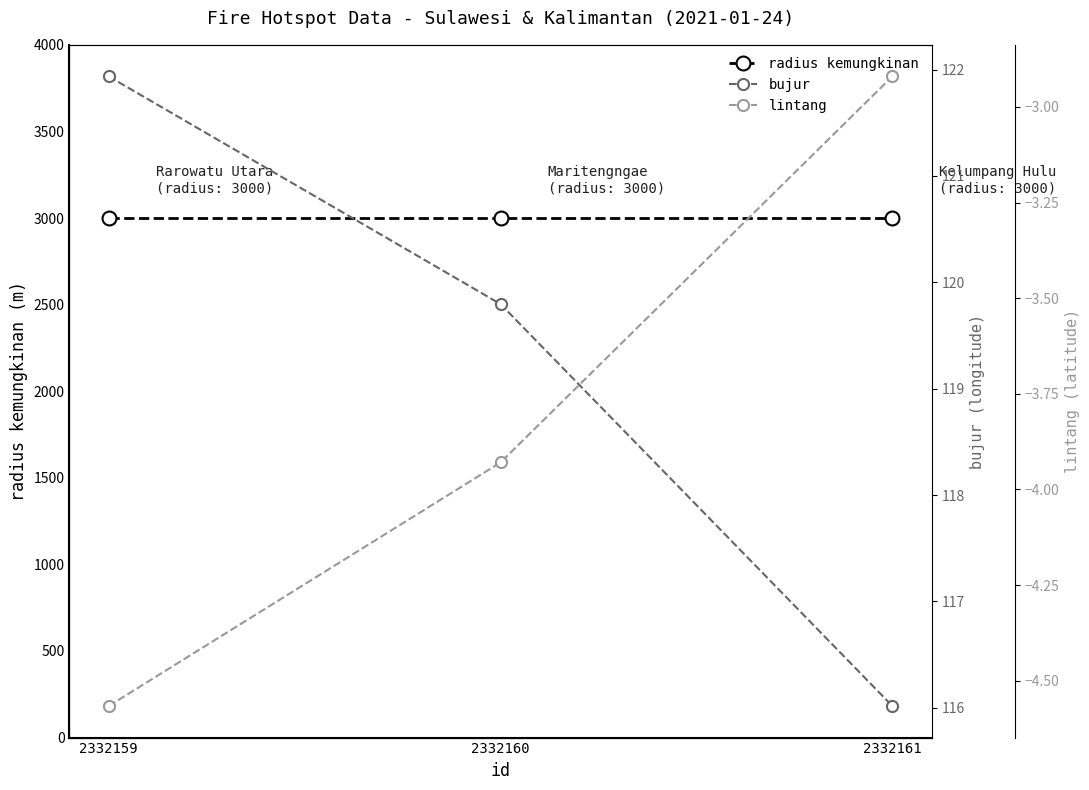

List the series in order of their peak value, lowest first.

lintang, bujur, radius kemungkinan